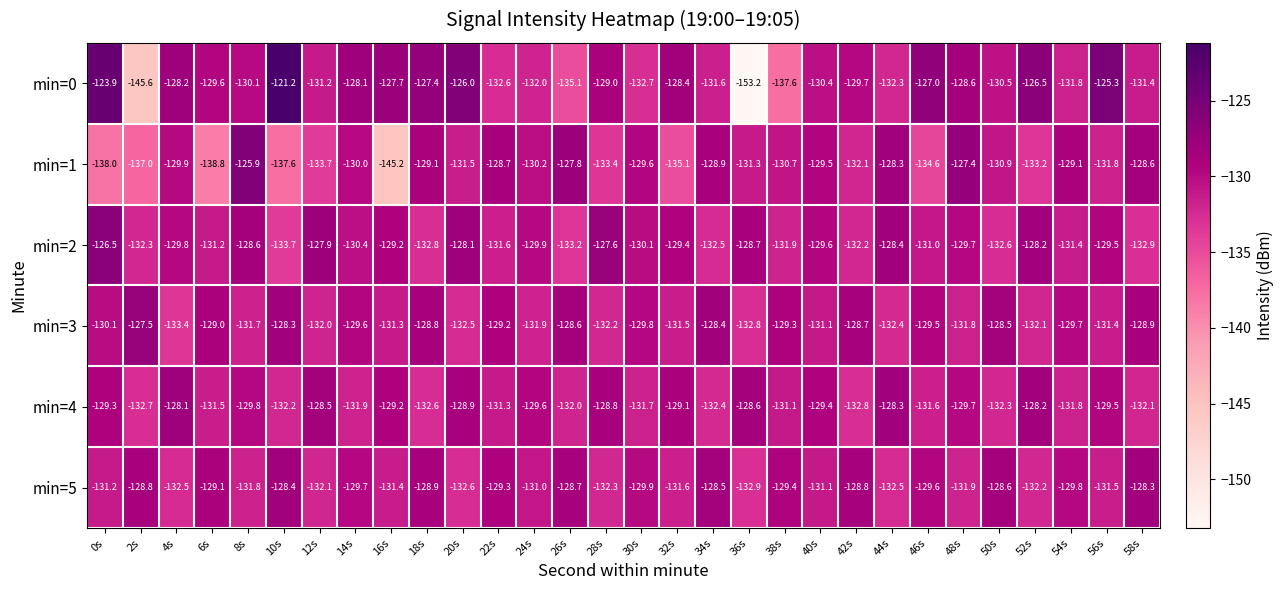

At which category is the sum across all series the highest?

8s